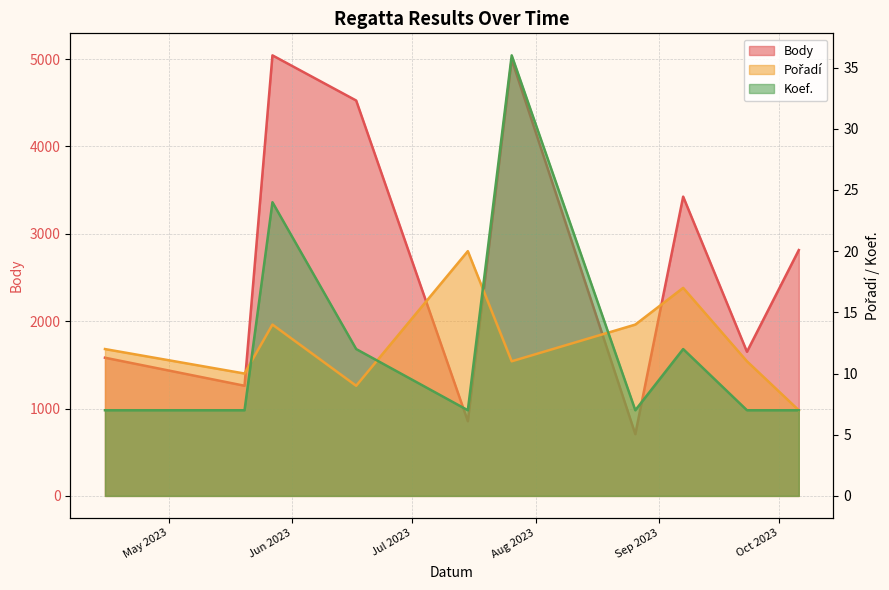

Between 2023-06-17 and 2023-09-07, which series saw the biggest shift?

Body